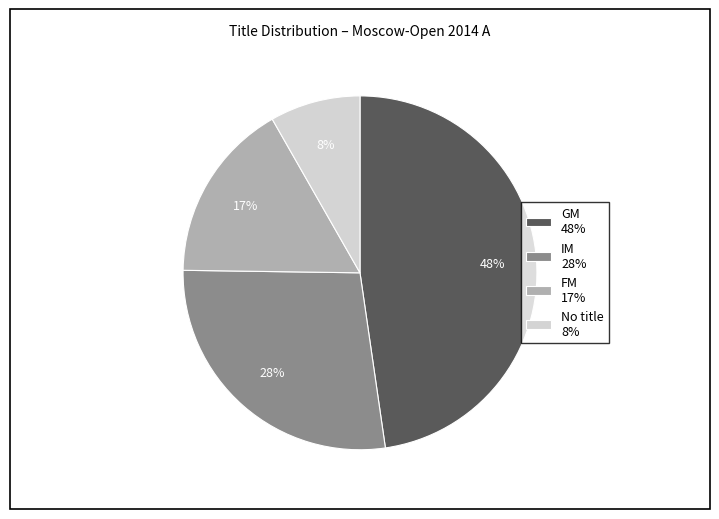

Is the sum of No title 8% and FM 17% greater than half?

No